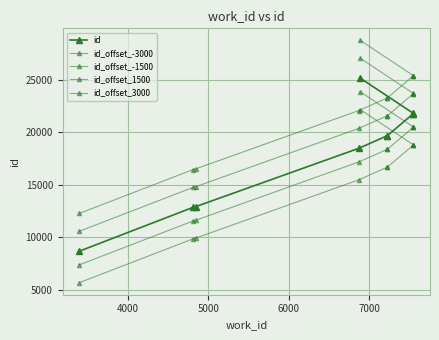

How many lines are shown in the chart?

5